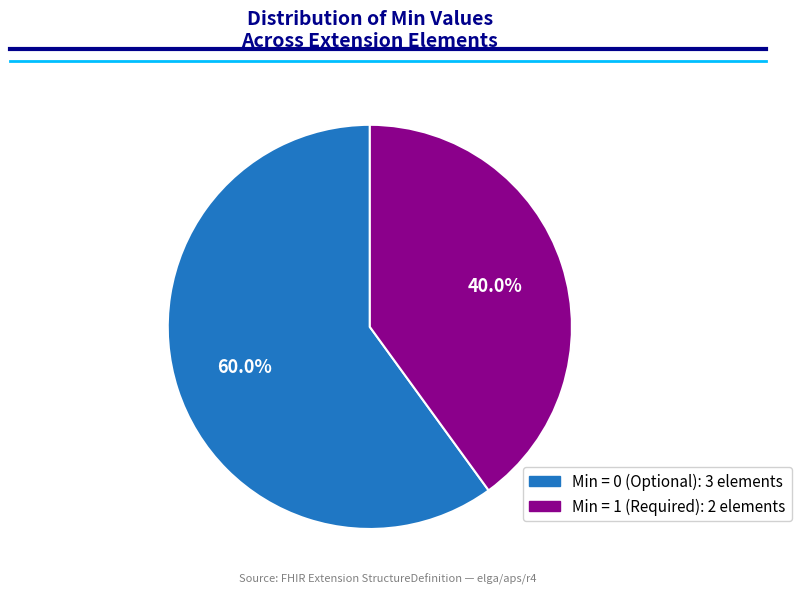

Is there a majority slice in this chart?

Yes